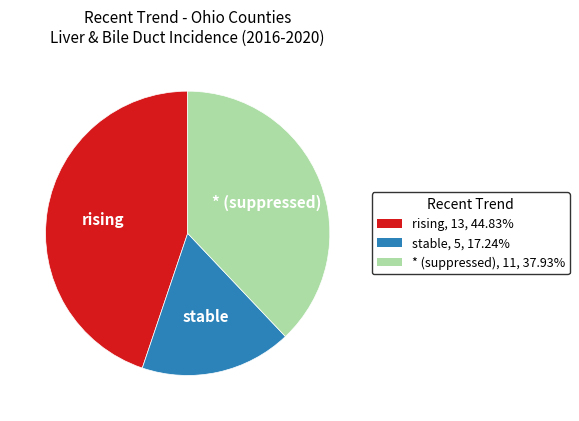

Does any single category account for the majority?

No